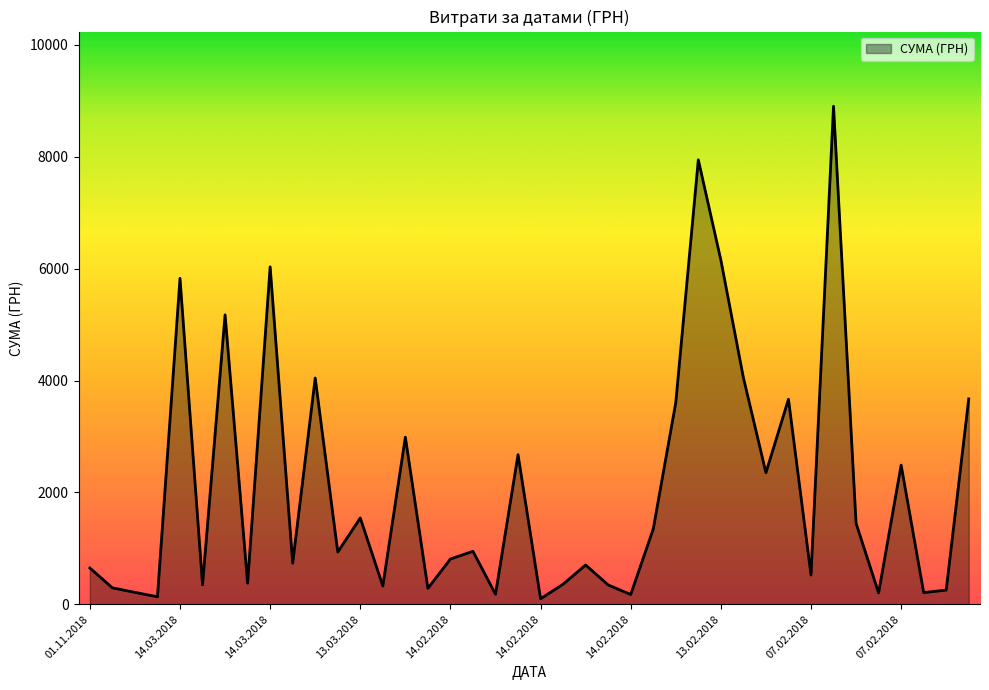

What is the difference between the maximum and minimum values?

8804.7